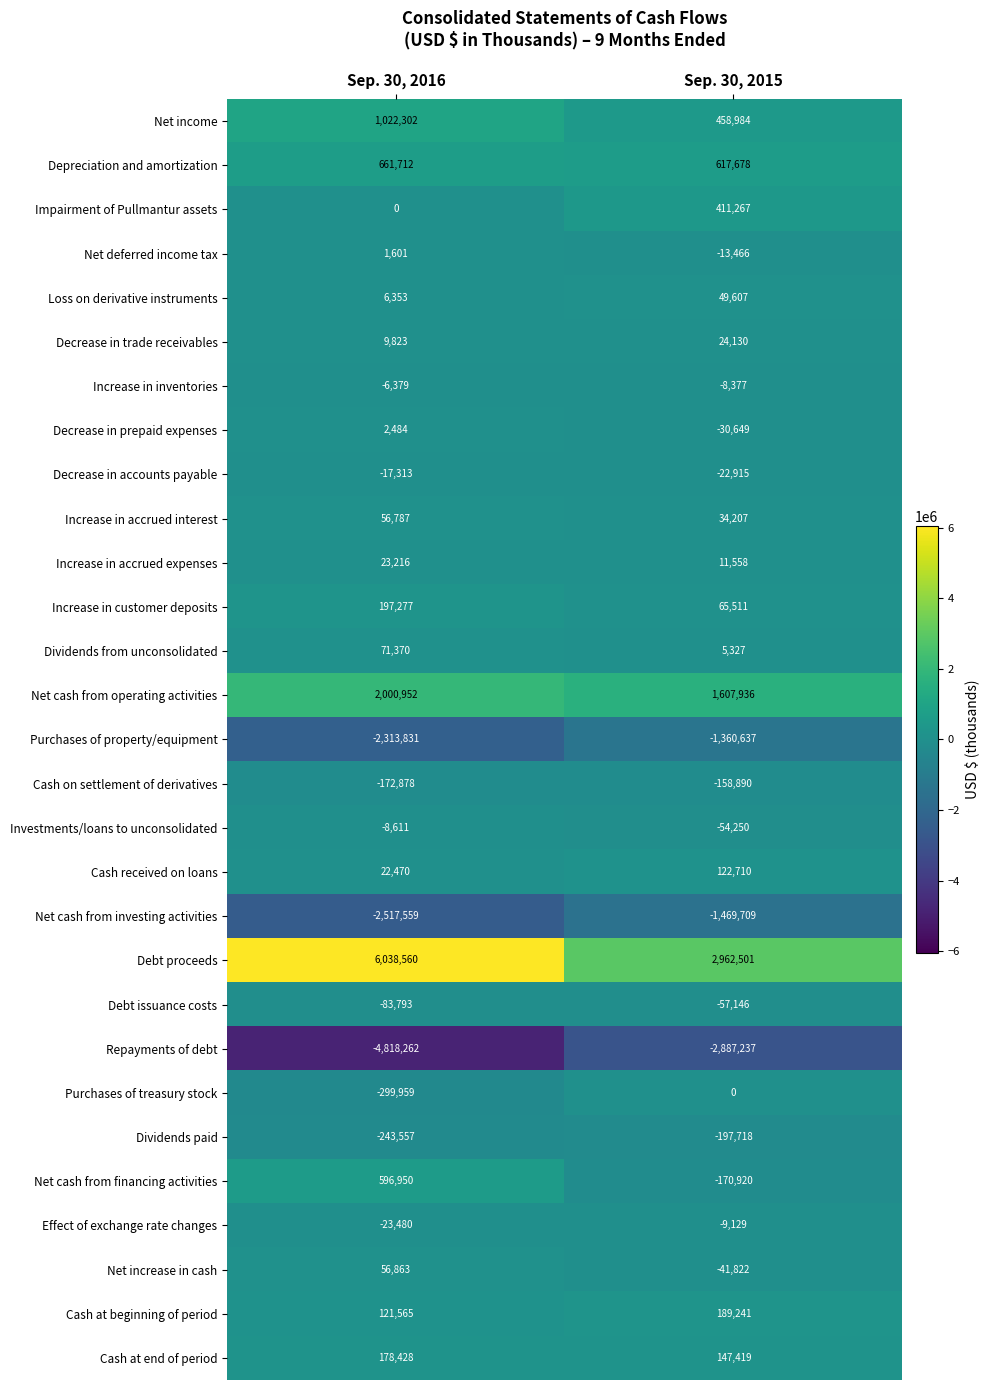

What is the difference between the Decrease in trade receivables values at Sep. 30, 2016 and Sep. 30, 2015?

14307